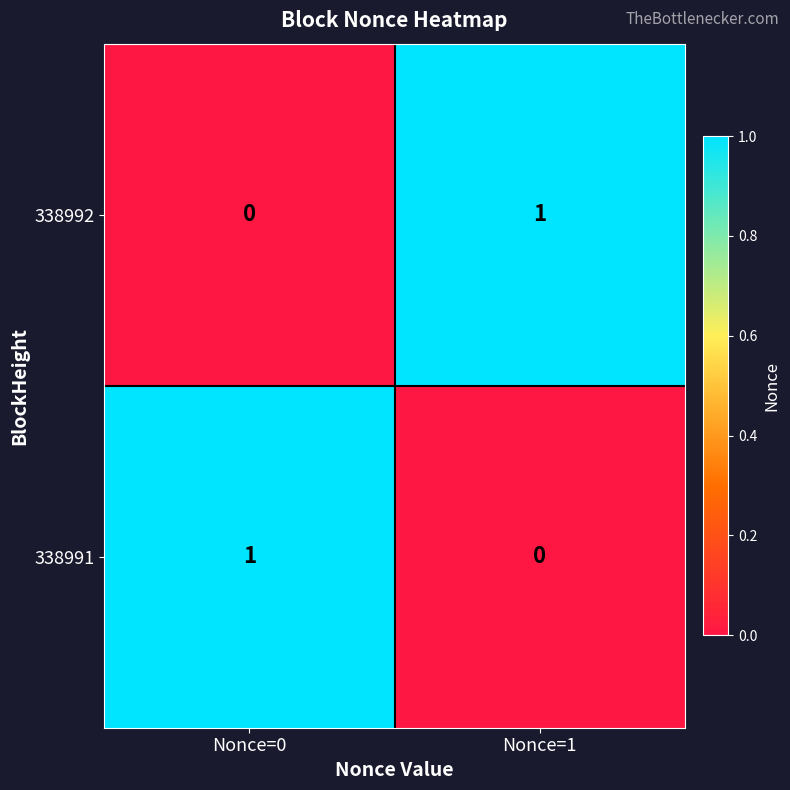

The 338992 series shows 1 at Nonce=1. True or false?

True